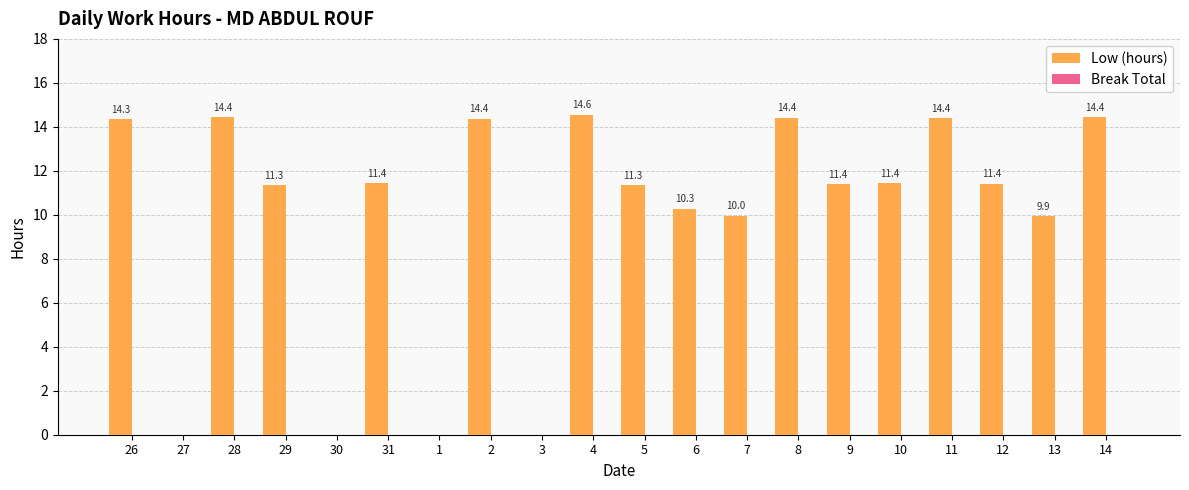

Between 2 and 4, which is larger?

4